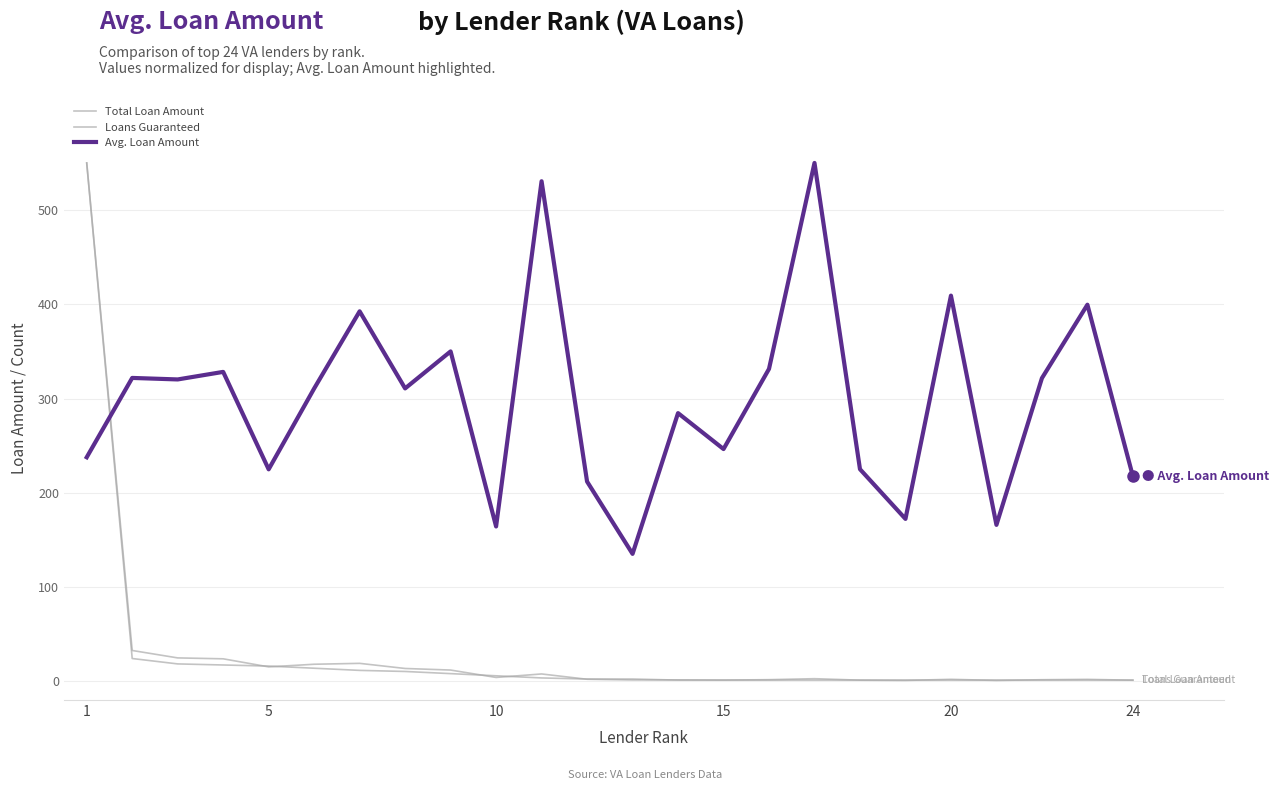

Does the chart display data point markers on the line(s)?

No